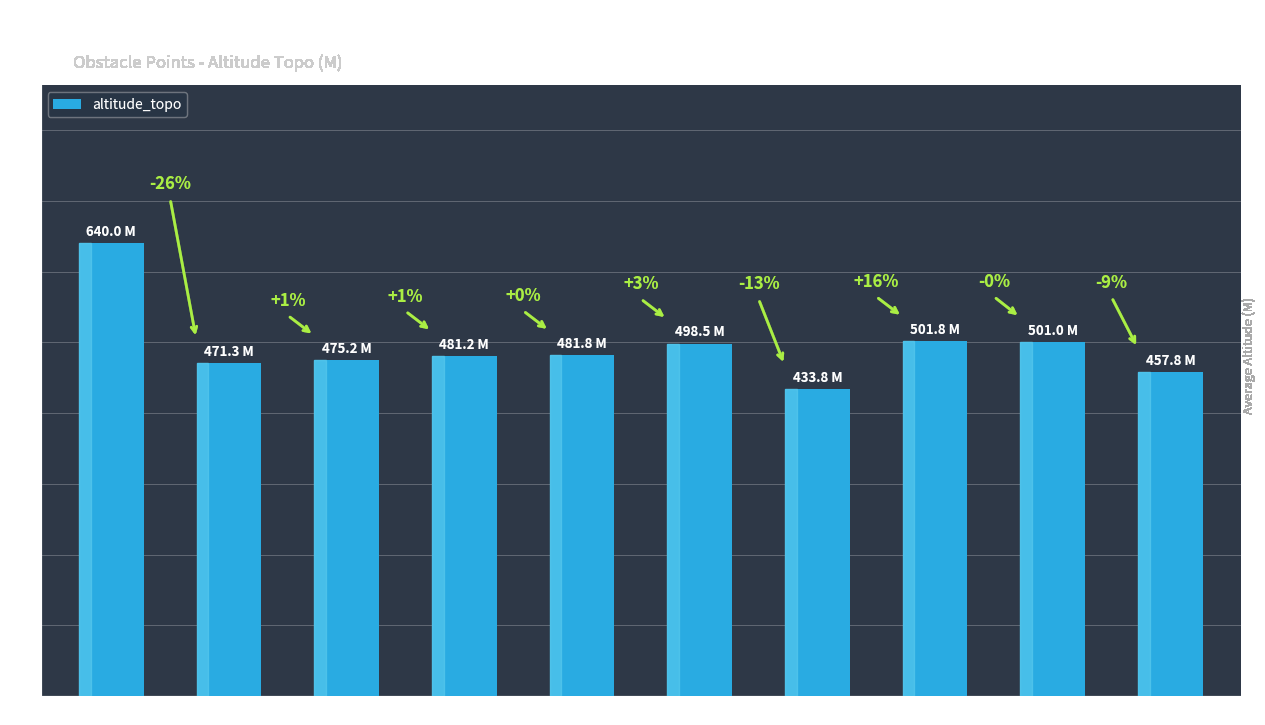

Does the chart contain any negative values?

No